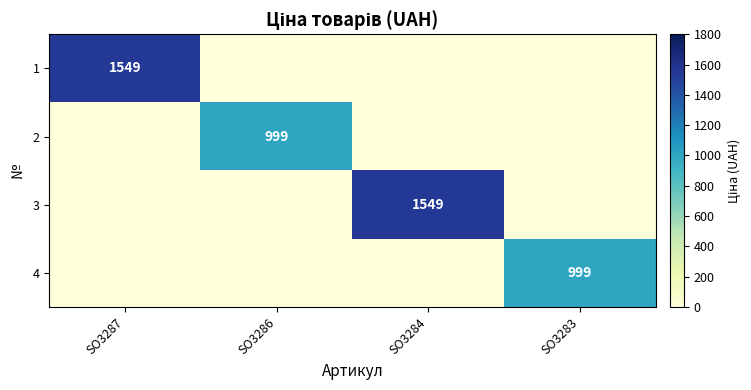

True or false: 4 has a value of 1751 at SO3283.

False